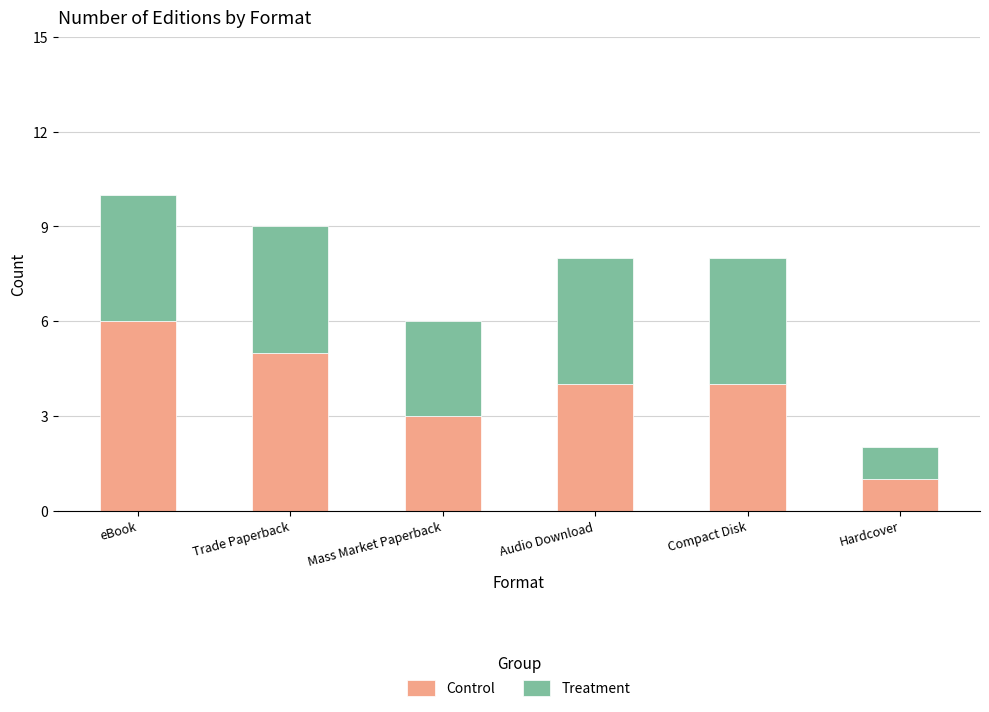

Count the number of data series in this chart.

2